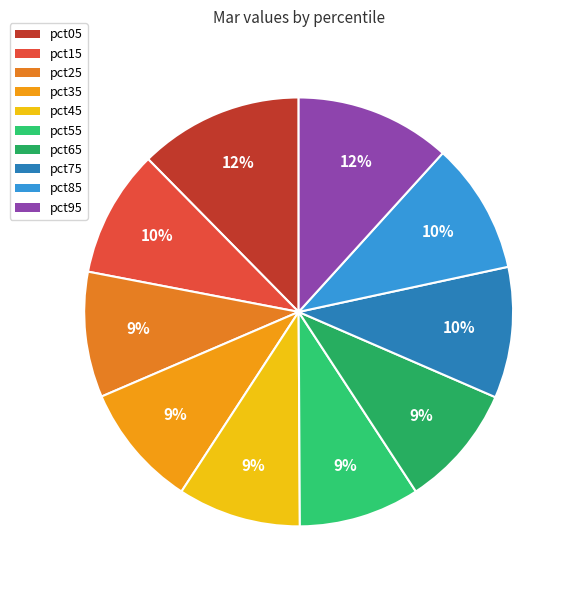

To the nearest percent, what is the average slice percentage?

10%